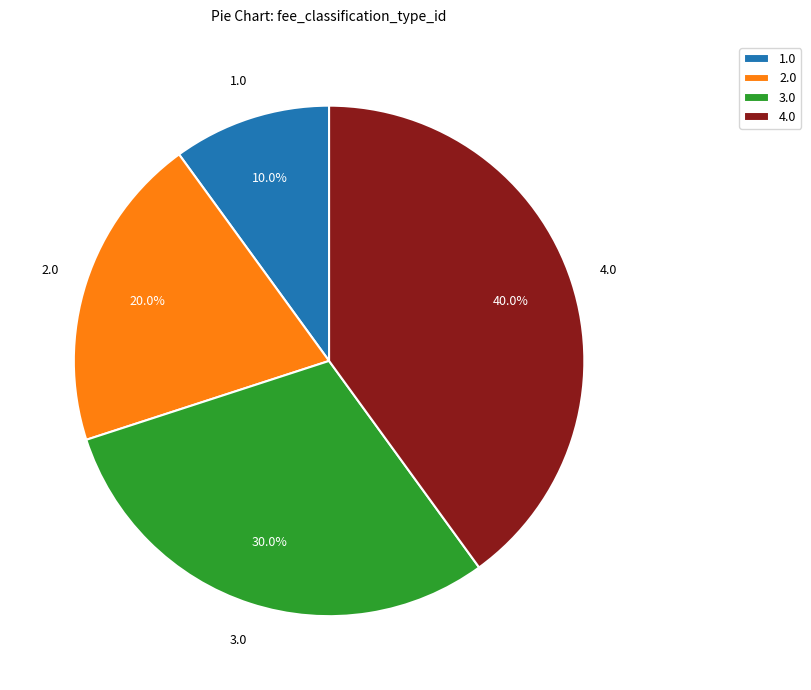

What portion of the pie excludes 4.0?

60.0%